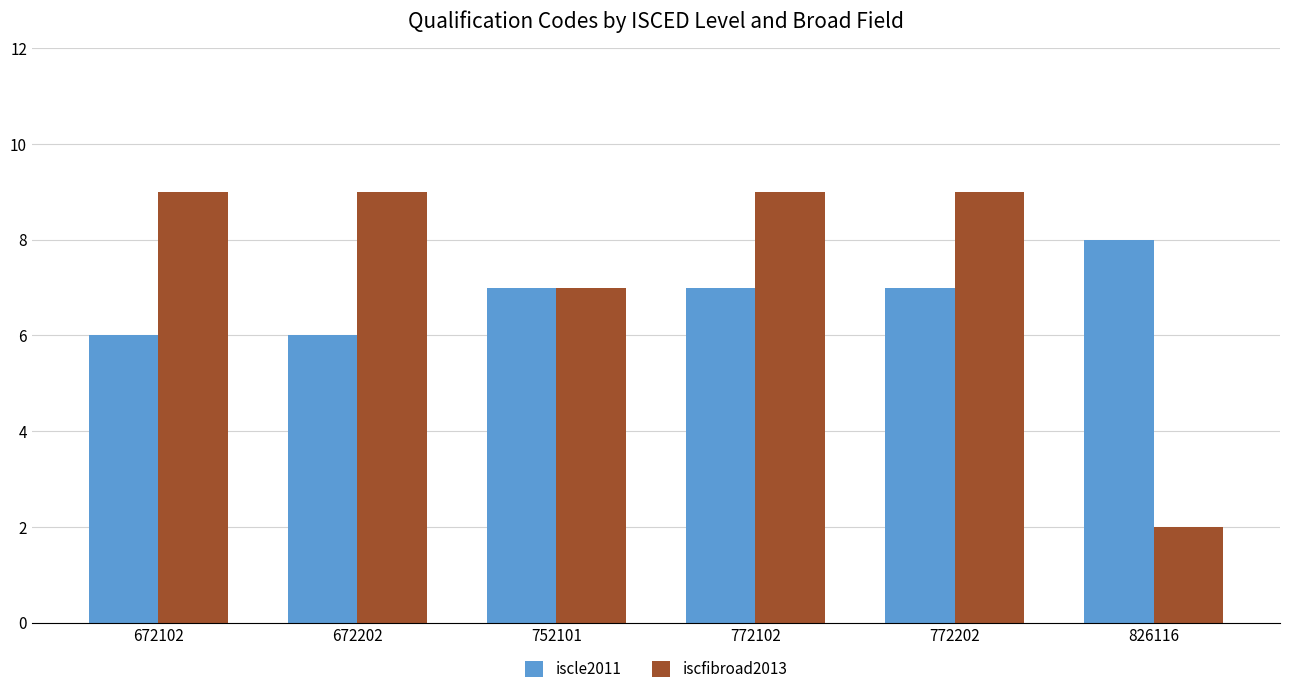

Count the number of data series in this chart.

2